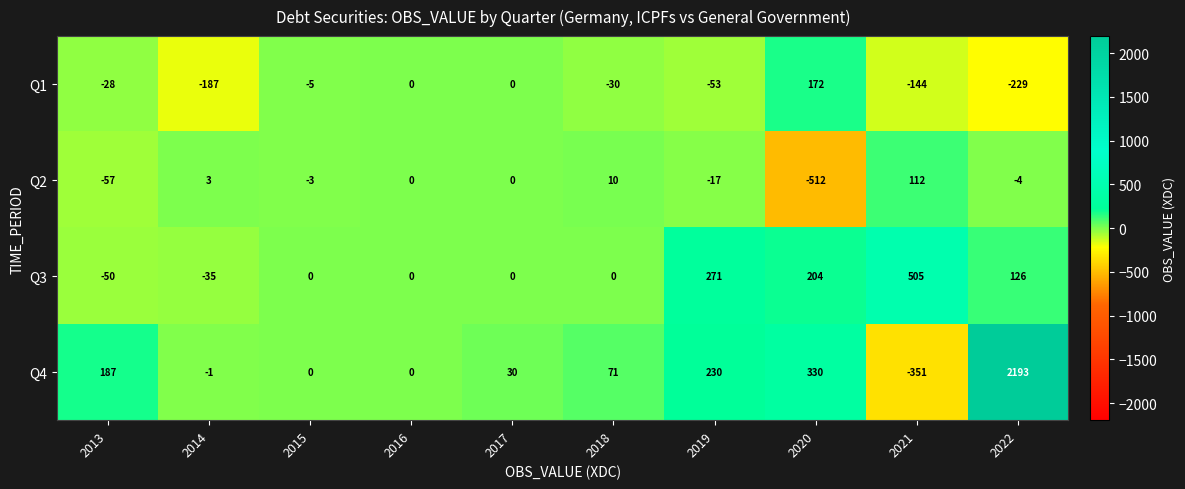

The Q2 series shows 2 at 2014. True or false?

False